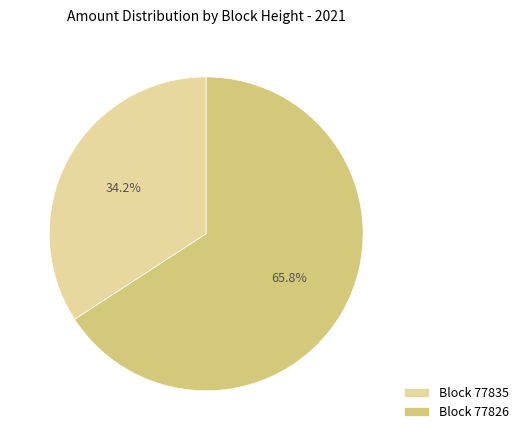

Which slice is the smallest?

Block 77835